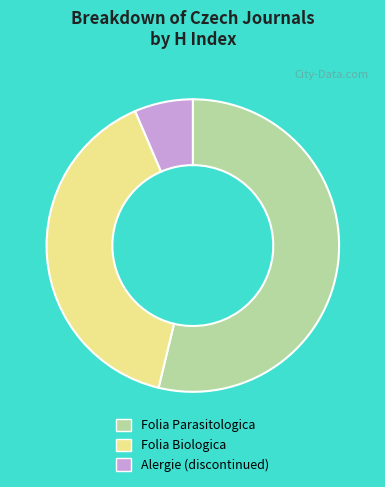

Is the sum of Folia Biologica and Folia Parasitologica greater than half?

Yes